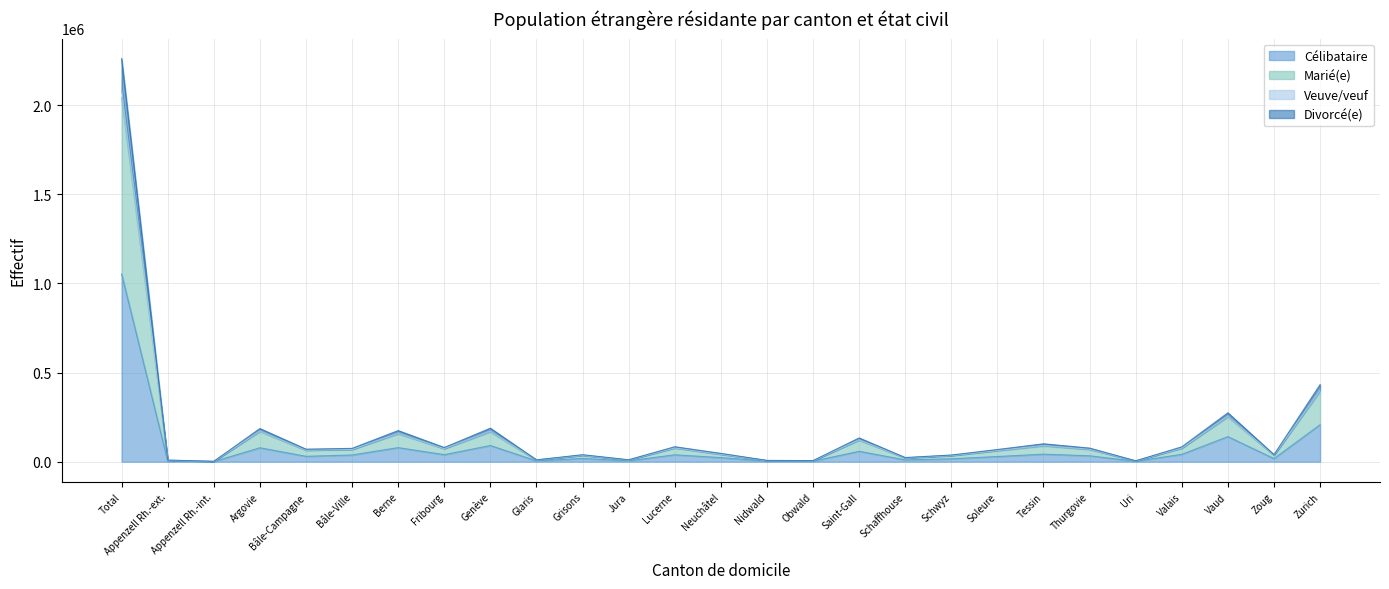

How many interior local peaks does the Célibataire series have?

8